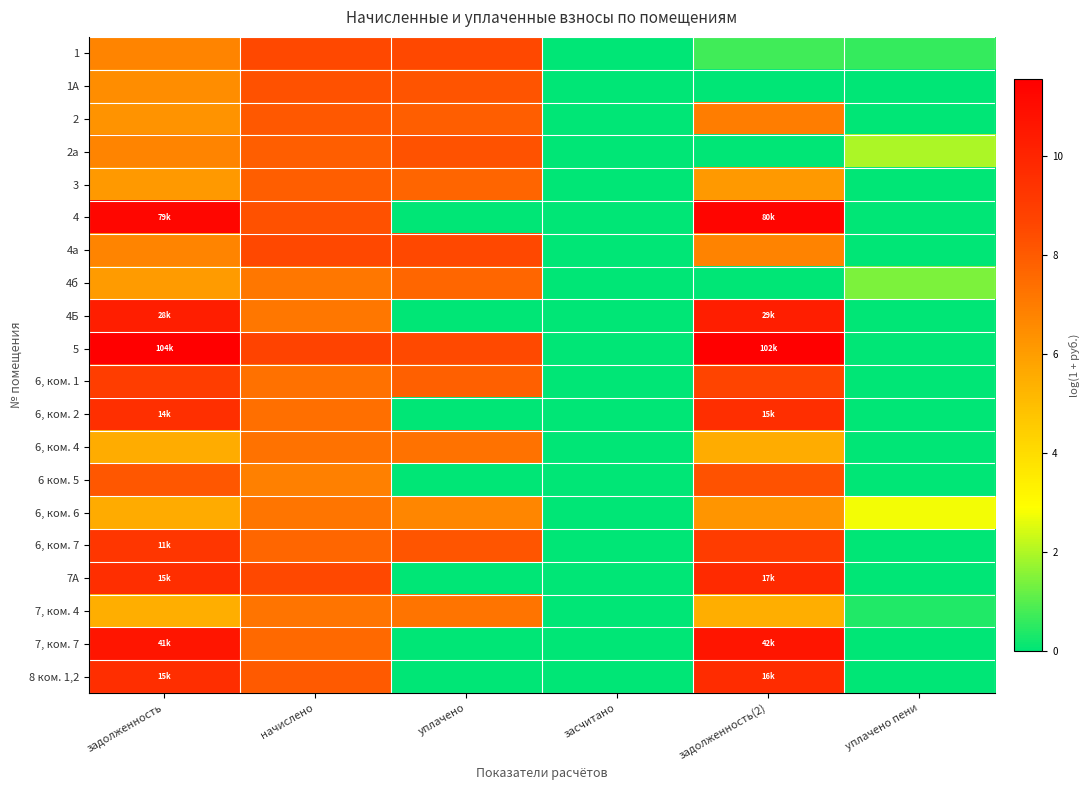

Reading left to right, list all the values displayed in this chart.

1: задолженность=6.7	начислено=8.5	уплачено=8.5	засчитано=0.0	задолженность(2)=0.7	уплачено пени=0.6
1А: задолженность=6.5	начислено=8.3	уплачено=8.2	засчитано=0.0	задолженность(2)=0.0	уплачено пени=0.0
2: задолженность=6.3	начислено=8.1	уплачено=7.9	засчитано=0.0	задолженность(2)=7.0	уплачено пени=0.0
2а: задолженность=6.8	начислено=7.9	уплачено=8.3	засчитано=0.0	задолженность(2)=0.0	уплачено пени=2.0
3: задолженность=6.1	начислено=7.9	уплачено=7.7	засчитано=0.0	задолженность(2)=6.1	уплачено пени=0.0
4: задолженность=11.3	начислено=8.3	уплачено=0.0	засчитано=0.0	задолженность(2)=11.3	уплачено пени=0.0
4а: задолженность=6.8	начислено=8.6	уплачено=8.5	засчитано=0.0	задолженность(2)=6.8	уплачено пени=0.0
4б: задолженность=6.1	начислено=7.2	уплачено=7.6	засчитано=0.0	задолженность(2)=0.0	уплачено пени=1.4
4Б: задолженность=10.2	начислено=7.2	уплачено=0.0	засчитано=0.0	задолженность(2)=10.3	уплачено пени=0.0
5: задолженность=11.6	начислено=8.7	уплачено=8.5	засчитано=0.0	задолженность(2)=11.5	уплачено пени=0.0
6, ком. 1: задолженность=8.9	начислено=7.3	уплачено=7.8	засчитано=0.0	задолженность(2)=8.7	уплачено пени=0.0
6, ком. 2: задолженность=9.5	начислено=7.4	уплачено=0.0	засчитано=0.0	задолженность(2)=9.6	уплачено пени=0.0
6, ком. 4: задолженность=5.5	начислено=7.3	уплачено=7.3	засчитано=0.0	задолженность(2)=5.5	уплачено пени=0.0
6 ком. 5: задолженность=8.1	начислено=6.9	уплачено=0.0	засчитано=0.0	задолженность(2)=8.2	уплачено пени=0.0
6, ком. 6: задолженность=5.6	начислено=7.2	уплачено=6.7	засчитано=0.0	задолженность(2)=6.2	уплачено пени=2.8
6, ком. 7: задолженность=9.3	начислено=7.6	уплачено=8.1	засчитано=0.0	задолженность(2)=9.0	уплачено пени=0.0
7А: задолженность=9.6	начислено=8.5	уплачено=0.0	засчитано=0.0	задолженность(2)=9.8	уплачено пени=0.0
7, ком. 4: задолженность=5.5	начислено=7.2	уплачено=7.2	засчитано=0.0	задолженность(2)=5.5	уплачено пени=0.4
7, ком. 7: задолженность=10.6	начислено=7.5	уплачено=0.0	засчитано=0.0	задолженность(2)=10.6	уплачено пени=0.0
8 ком. 1,2: задолженность=9.6	начислено=8.0	уплачено=0.0	засчитано=0.0	задолженность(2)=9.7	уплачено пени=0.0